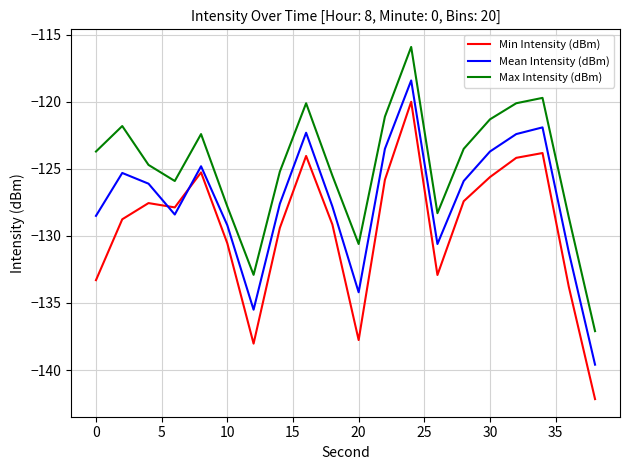

Which series has the largest total across all categories?

Max Intensity (dBm)